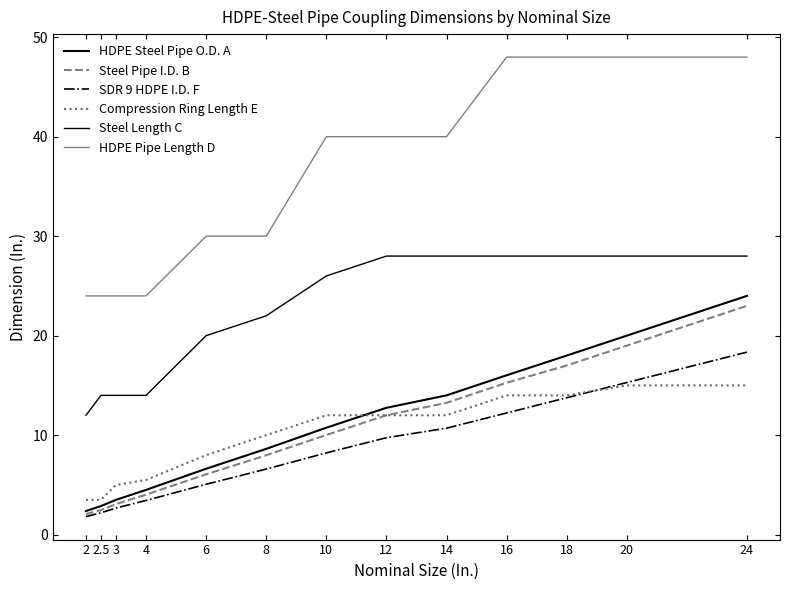

How many lines are shown in the chart?

6